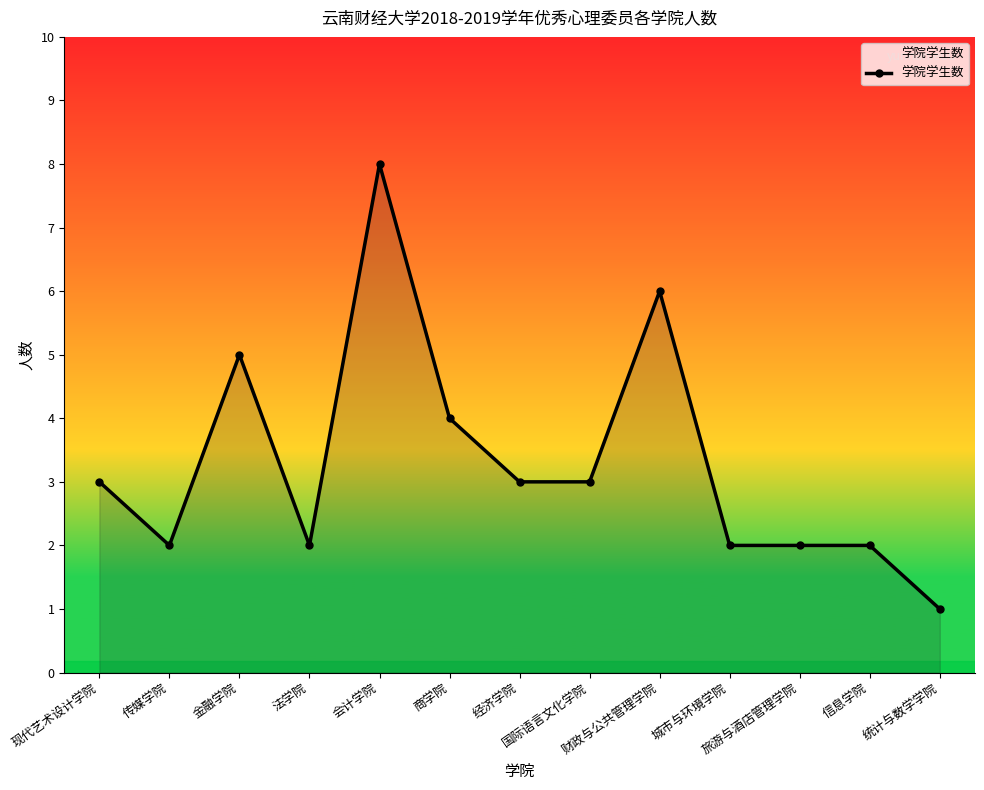

Which category has the highest value across all series?

会计学院